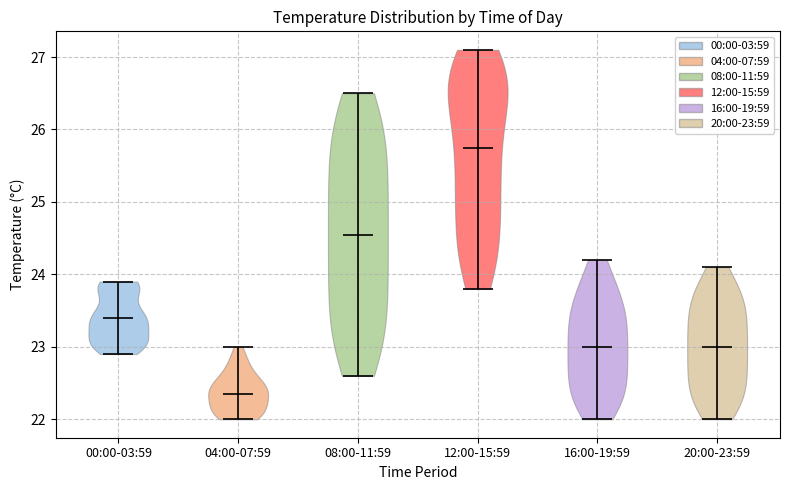

Reading left to right, read every violin against the y-axis: where its median line is, and the lowest and highest points it reaches. The values are not printed on the chart, so give them approximately, as read against the axis.

00:00-03:59: median line 23.4, lowest point 22.9, highest point 23.9
04:00-07:59: median line 22.4, lowest point 22.0, highest point 23.0
08:00-11:59: median line 24.6, lowest point 22.6, highest point 26.5
12:00-15:59: median line 25.8, lowest point 23.8, highest point 27.1
16:00-19:59: median line 23.0, lowest point 22.0, highest point 24.2
20:00-23:59: median line 23.0, lowest point 22.0, highest point 24.1